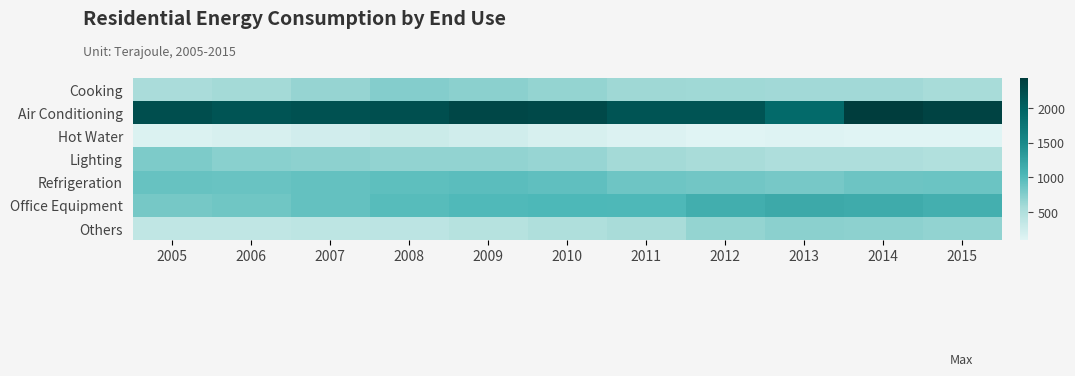

What is the difference between the highest and lowest values at 2006?

1986